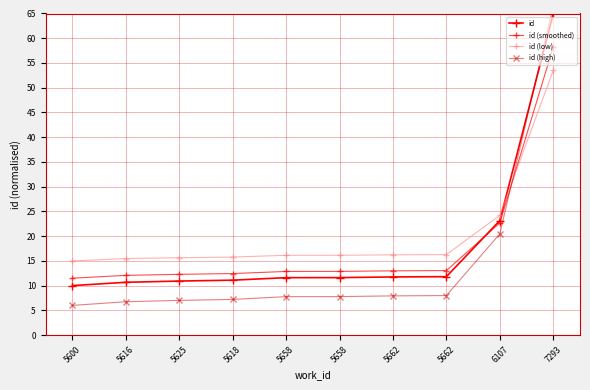

Which series has the largest range (max minus min)?

id (high)